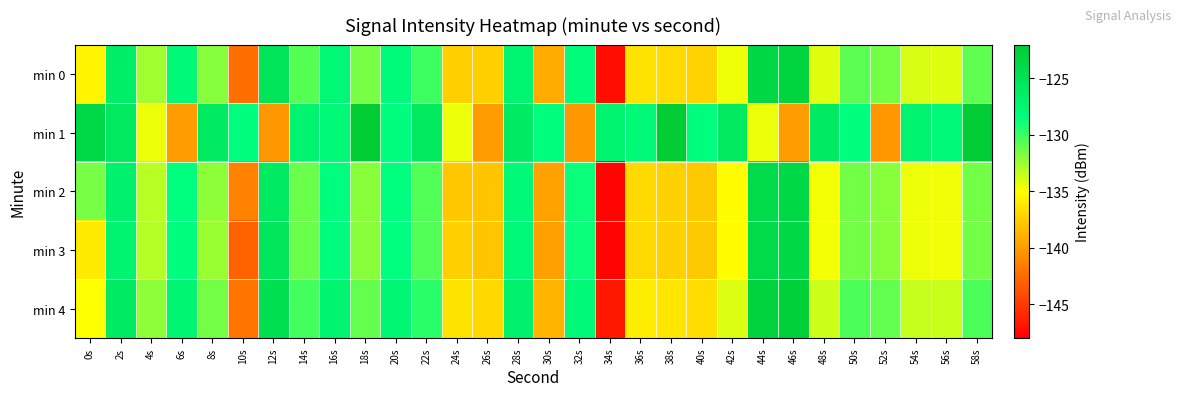

Reading left to right, transcribe all the data shown in this chart.

min 0: 0s=-135.5	2s=-126.6	4s=-132.6	6s=-127.9	8s=-131.9	10s=-142.4	12s=-125.1	14s=-130.7	16s=-127.7	18s=-131.5	20s=-128.0	22s=-130.1	24s=-137.4	26s=-137.4	28s=-127.3	30s=-139.3	32s=-128.2	34s=-147.2	36s=-136.4	38s=-136.8	40s=-137.2	42s=-134.6	44s=-123.5	46s=-123.2	48s=-134.2	50s=-130.9	52s=-131.5	54s=-134.0	56s=-134.1	58s=-130.9
min 1: 0s=-123.8	2s=-125.8	4s=-134.5	6s=-139.9	8s=-126.1	10s=-128.4	12s=-140.2	14s=-127.1	16s=-127.7	18s=-122.1	20s=-128.4	22s=-125.8	24s=-134.5	26s=-139.9	28s=-126.1	30s=-128.4	32s=-140.2	34s=-127.1	36s=-127.7	38s=-122.1	40s=-128.4	42s=-125.8	44s=-134.5	46s=-139.9	48s=-126.1	50s=-128.4	52s=-140.2	54s=-127.1	56s=-127.7	58s=-122.1
min 2: 0s=-131.5	2s=-126.8	4s=-133.2	6s=-128.5	8s=-132.1	10s=-141.3	12s=-126.1	14s=-131.2	16s=-128.4	18s=-132.0	20s=-128.5	22s=-130.6	24s=-137.8	26s=-137.9	28s=-127.8	30s=-139.7	32s=-128.8	34s=-147.7	36s=-136.9	38s=-137.3	40s=-137.7	42s=-135.1	44s=-124.0	46s=-123.7	48s=-134.7	50s=-131.4	52s=-132.0	54s=-134.5	56s=-134.6	58s=-131.4
min 3: 0s=-136.0	2s=-127.2	4s=-133.1	6s=-128.4	8s=-132.4	10s=-142.9	12s=-125.6	14s=-131.2	16s=-128.2	18s=-132.0	20s=-128.5	22s=-130.6	24s=-137.4	26s=-137.9	28s=-127.8	30s=-139.8	32s=-128.8	34s=-147.7	36s=-136.9	38s=-137.3	40s=-137.7	42s=-135.1	44s=-124.0	46s=-123.7	48s=-134.7	50s=-131.4	52s=-132.0	54s=-134.5	56s=-134.6	58s=-131.4
min 4: 0s=-135.0	2s=-126.1	4s=-132.1	6s=-127.4	8s=-131.4	10s=-142.0	12s=-124.6	14s=-130.2	16s=-127.2	18s=-131.0	20s=-127.5	22s=-129.6	24s=-136.4	26s=-136.9	28s=-126.8	30s=-138.8	32s=-127.8	34s=-146.7	36s=-135.9	38s=-136.3	40s=-136.7	42s=-134.1	44s=-123.0	46s=-122.7	48s=-133.7	50s=-130.4	52s=-131.0	54s=-133.5	56s=-133.6	58s=-130.4